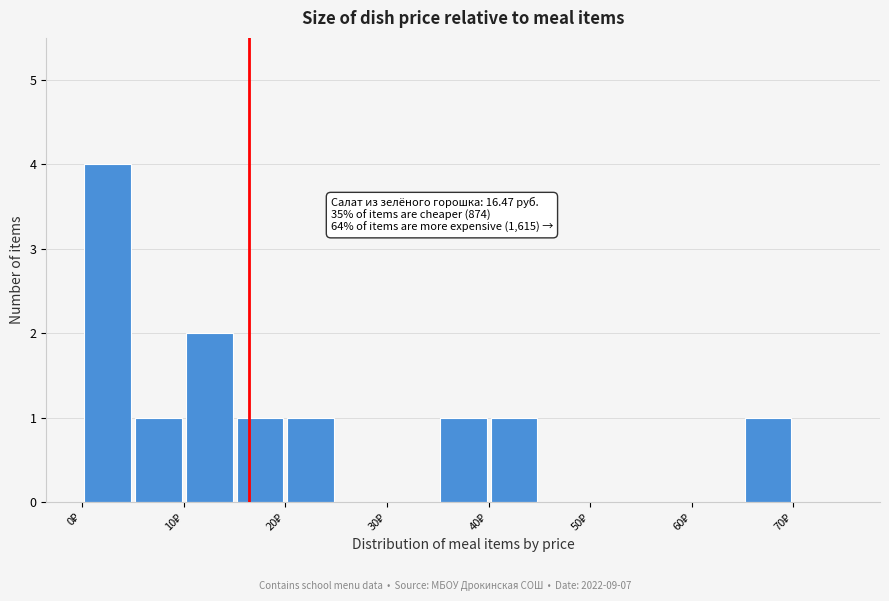

Which range on the x-axis has the tallest bar?

0 to 5